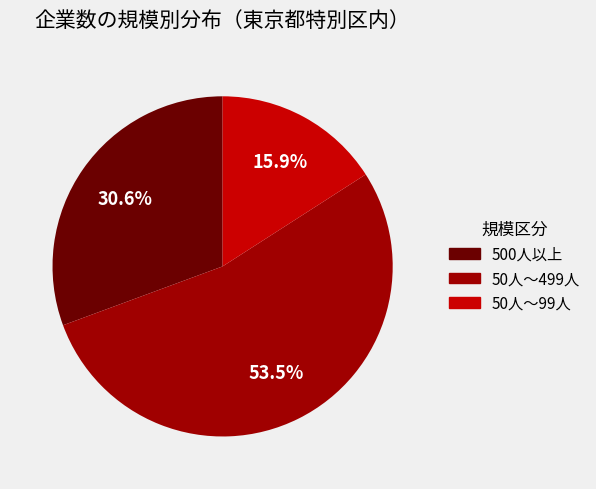

What percentage do 500人以上 and 50人～499人 together represent?

84.1%